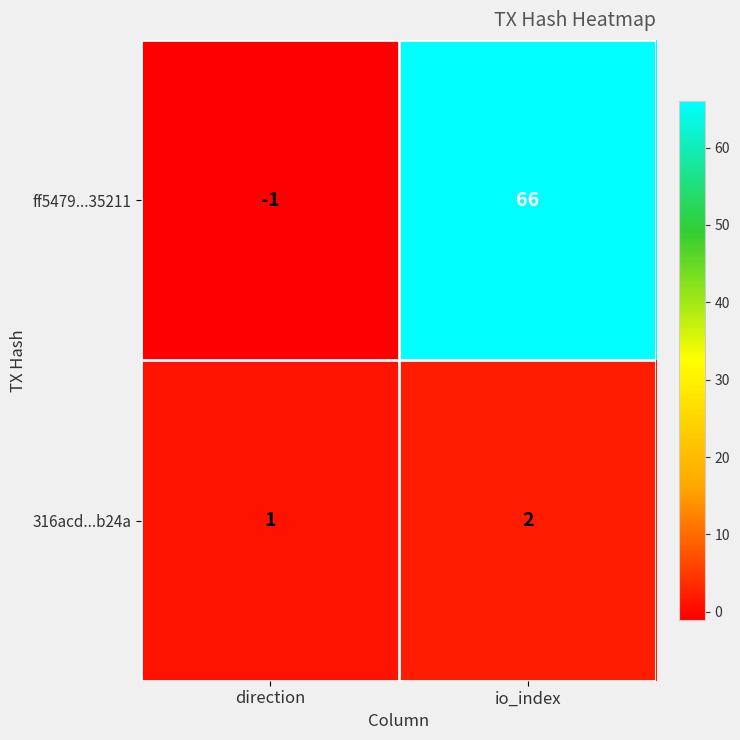

Reading left to right, what are all the values shown in this chart?

ff5479...35211: -1	66
316acd...b24a: 1	2